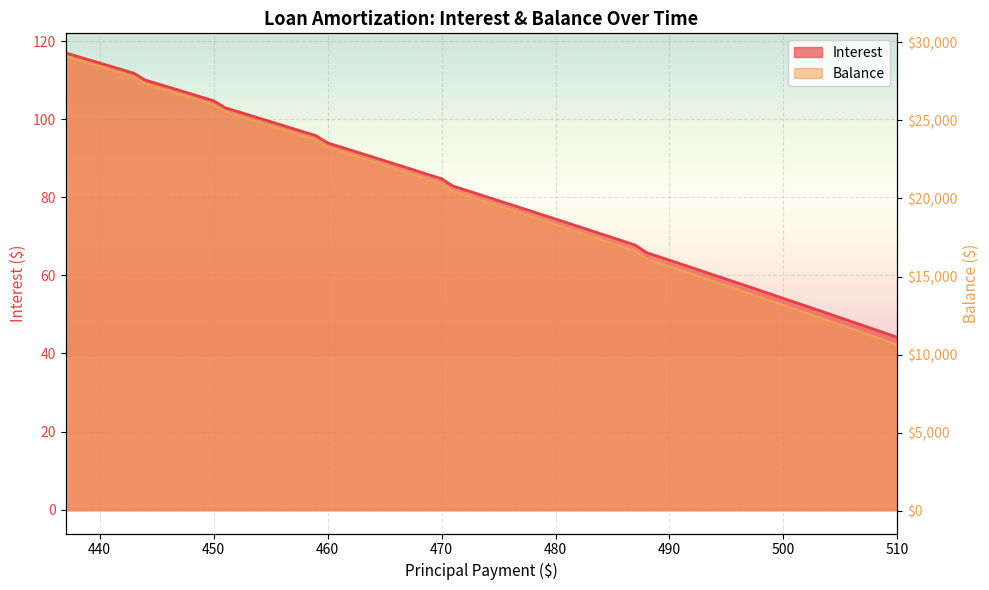

How many values in the Balance series exceed 20469?

19